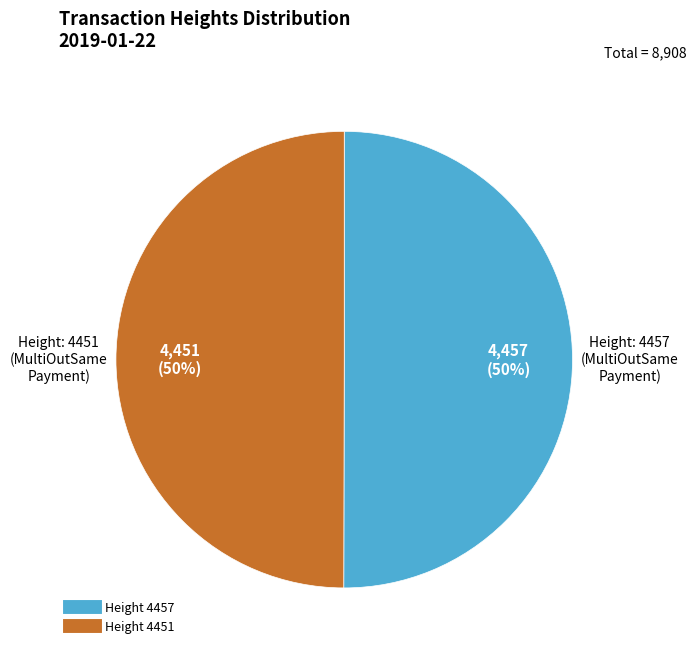

To the nearest percent, what is the average slice percentage?

50%